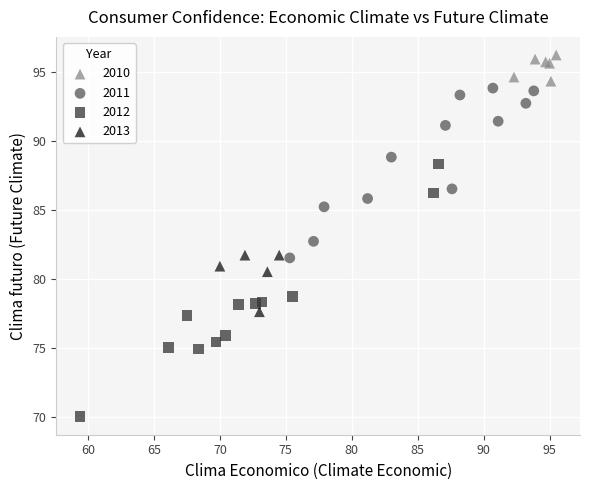

Which series has the largest Y range (max minus min)?

2012